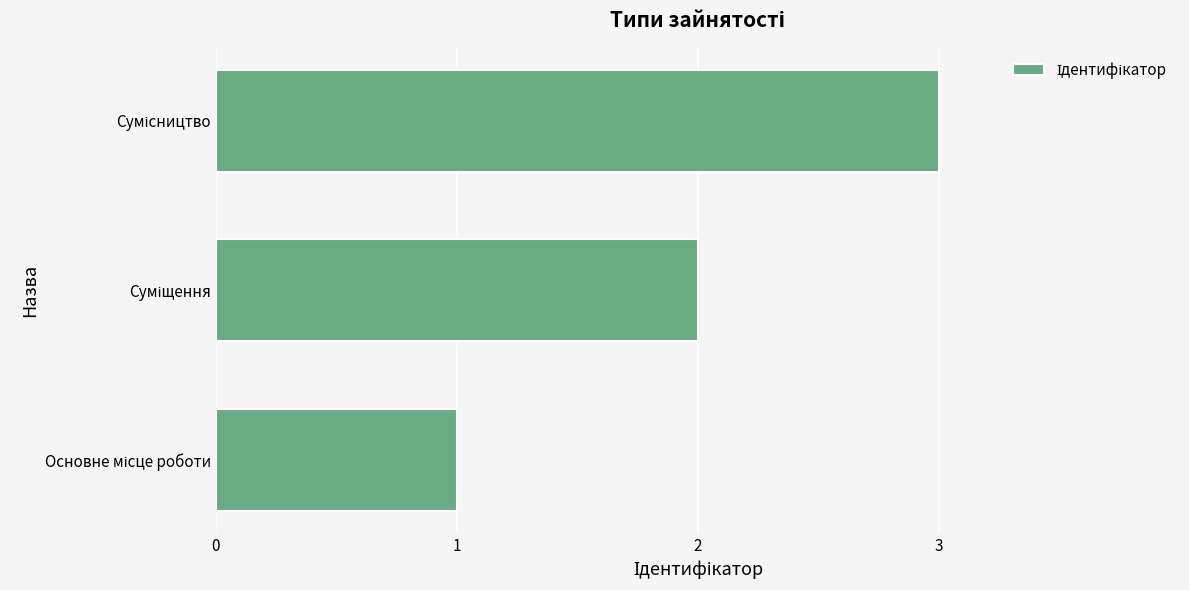

What is the sum of all values?

6